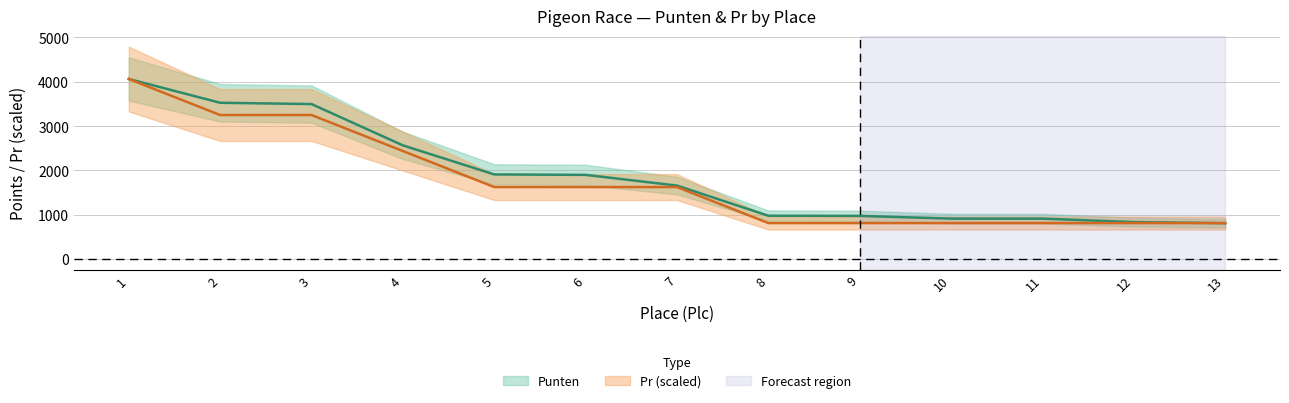

What is the average value of the Pr series?

1750.1